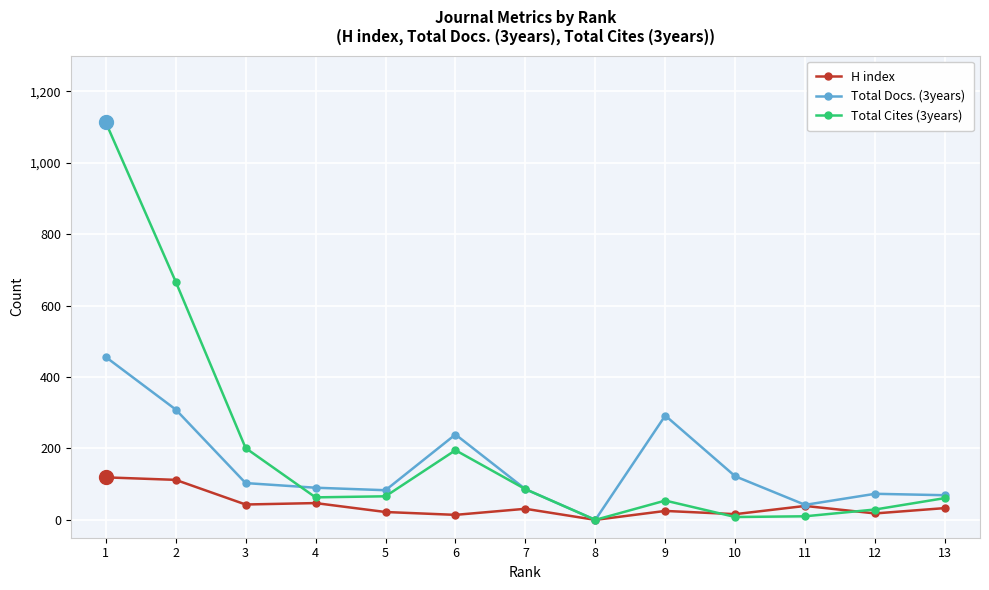

True or false: Total Docs. (3years) has more than 0 points higher than both neighbors.

True